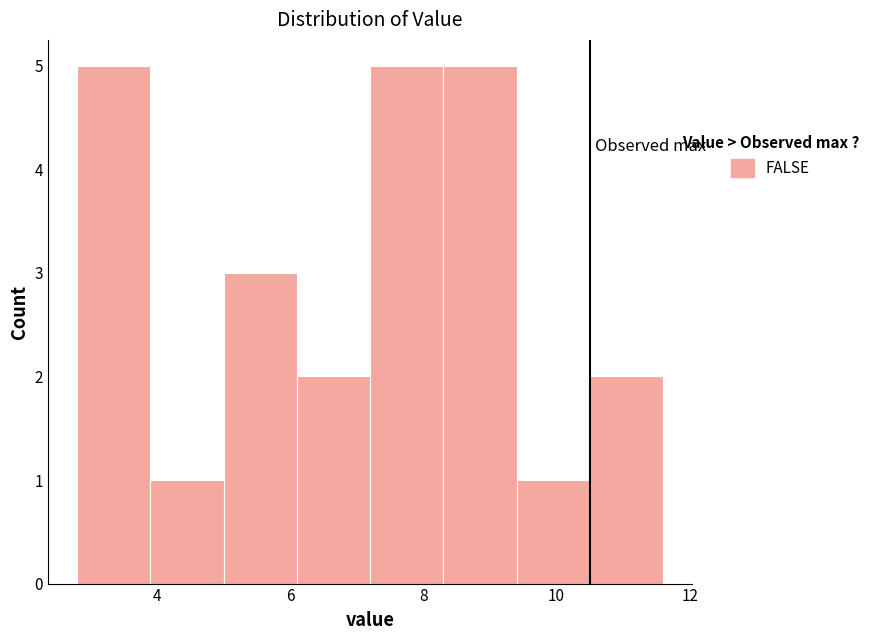

Reading left to right, transcribe this chart: for each bar, give the range it covers on the x-axis and its height. Neither the bar edges nor the heights are printed on the chart, so give them approximately, as read against the axes.

2.8 to 3.9: 5
3.9 to 5.0: 1
5.0 to 6.1: 3
6.1 to 7.2: 2
7.2 to 8.3: 5
8.3 to 9.4: 5
9.4 to 10.5: 1
10.5 to 11.6: 2